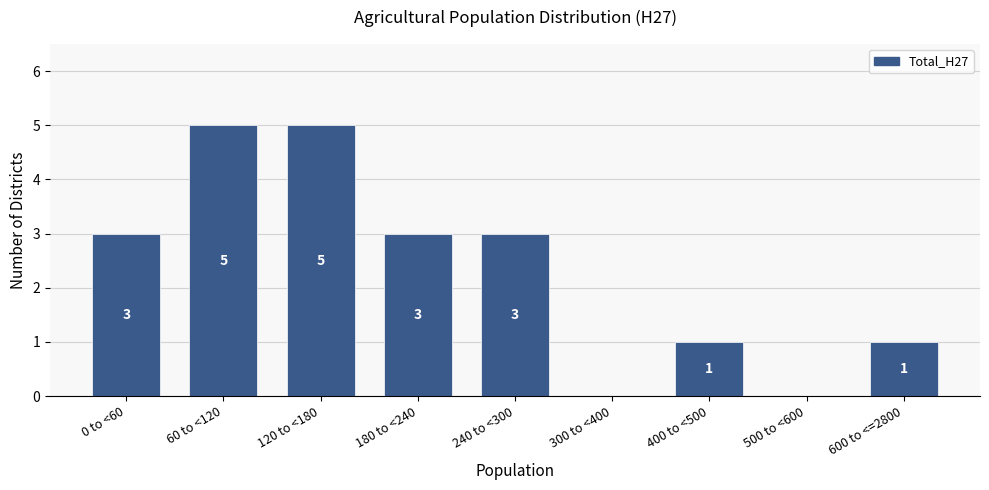

Reading right to left, transcribe all the data shown in this chart.

600 to <=2800=1	500 to <600=0	400 to <500=1	300 to <400=0	240 to <300=3	180 to <240=3	120 to <180=5	60 to <120=5	0 to <60=3